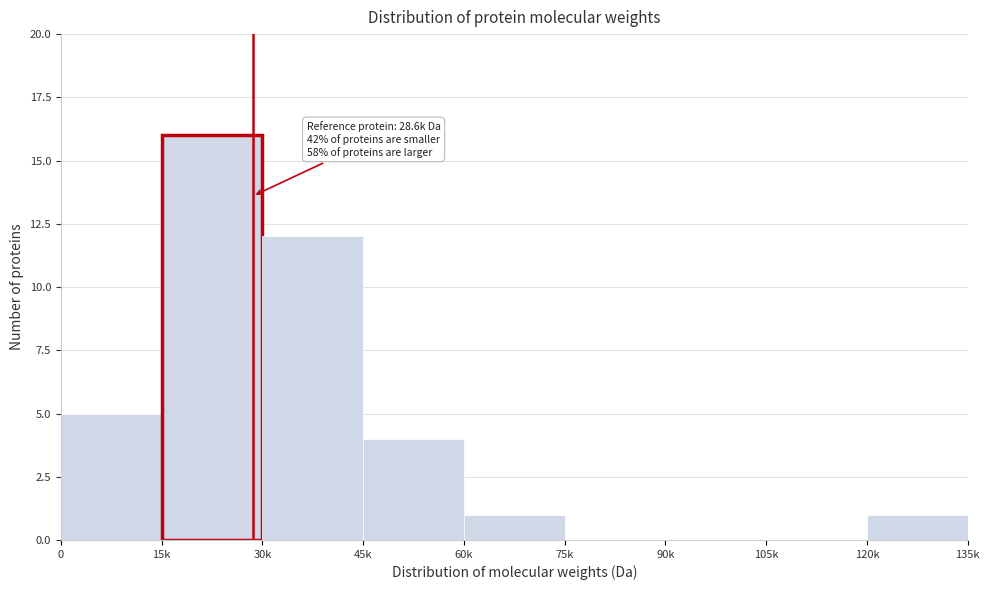

Reading left to right, extract all data points from this chart.

0=5	15k=16	30k=12	45k=4	60k=1	75k=0	90k=0	105k=0	120k=1